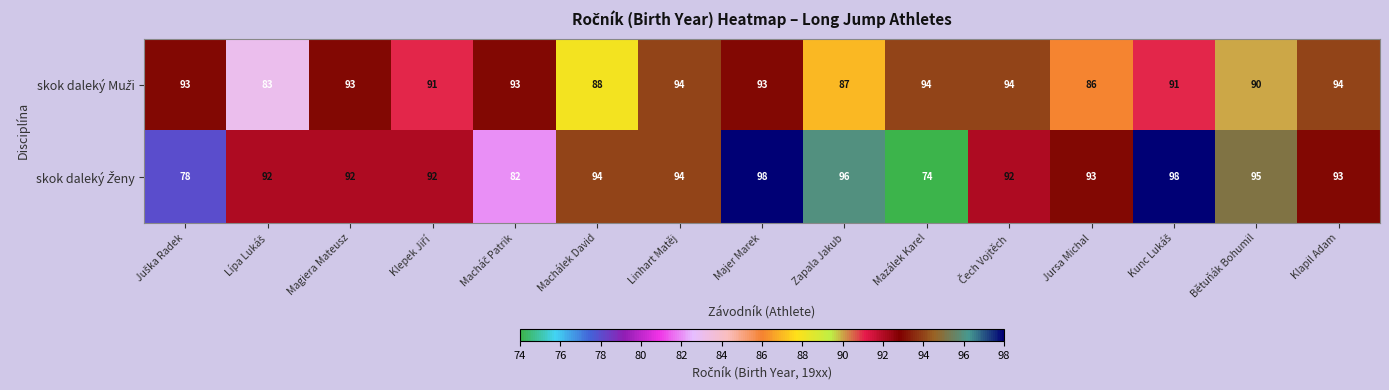

At which category is the sum across all series the highest?

Majer Marek